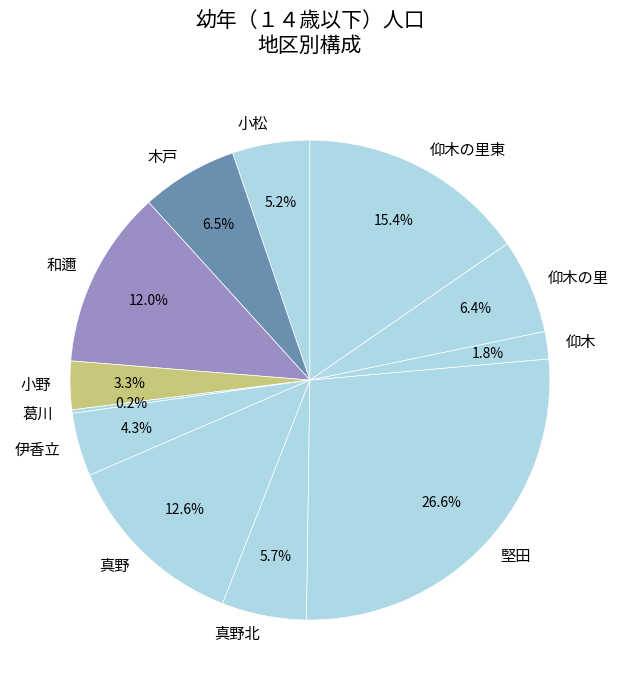

Approximately how many times larger is the value at 小野 compared to 仰木の里?

0.5